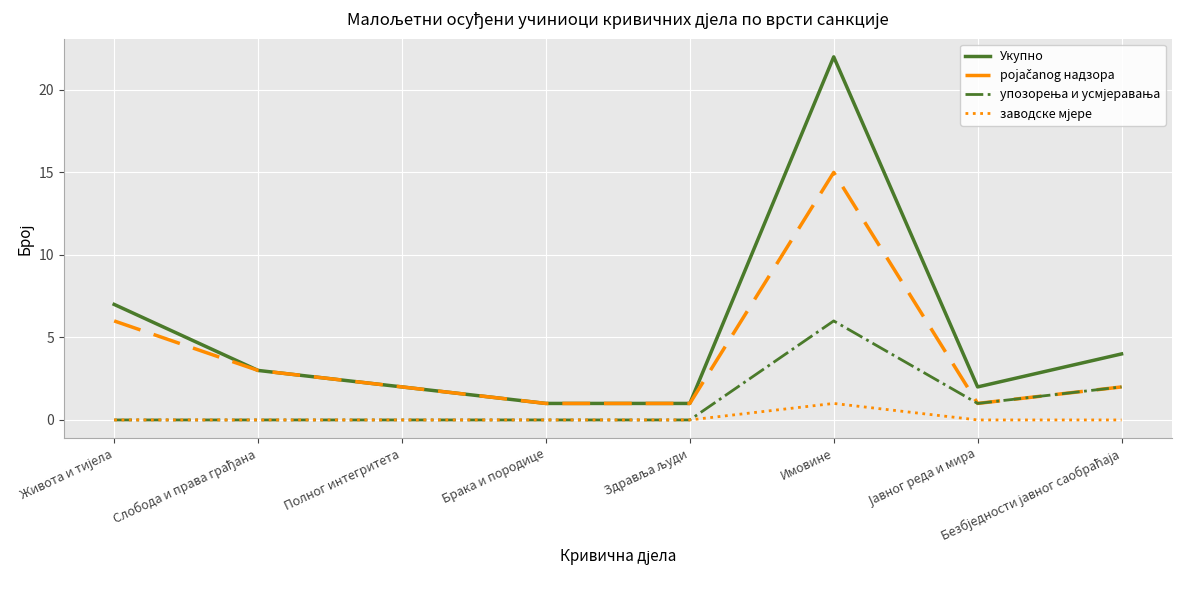

At which category does the chart reach its peak across all series?

Имовине